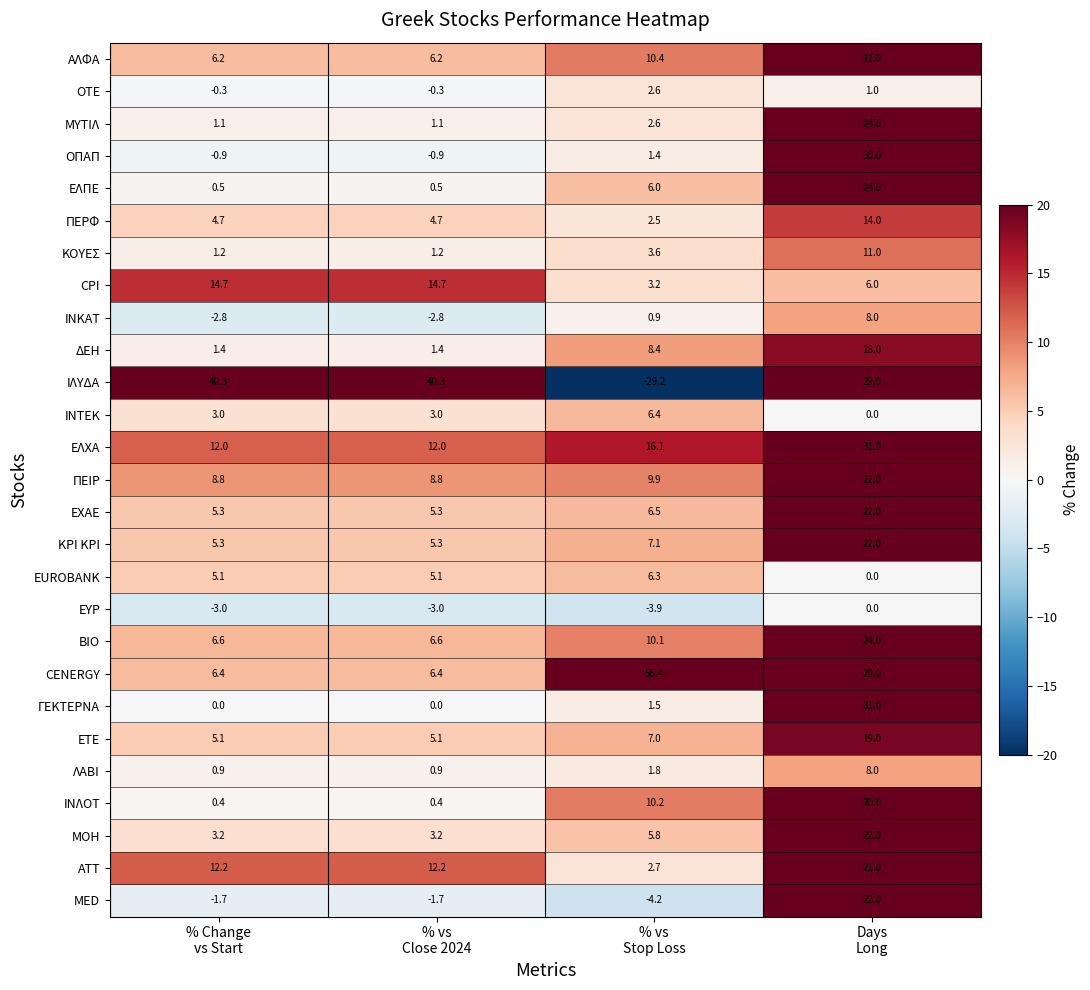

Count the number of categories in the chart.

4